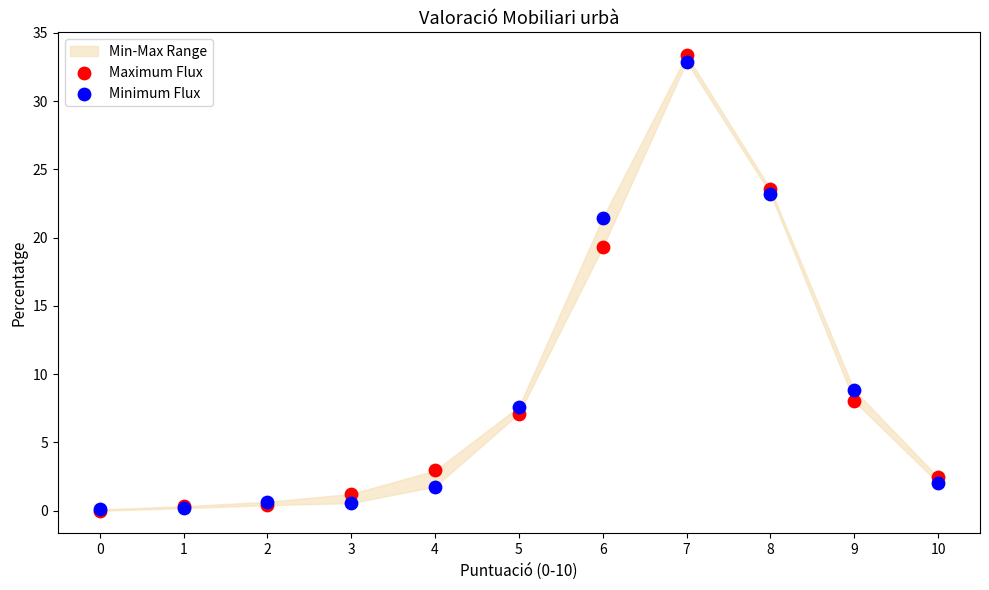

In the Maximum Flux series, what Y value is closest to 16?

19.3